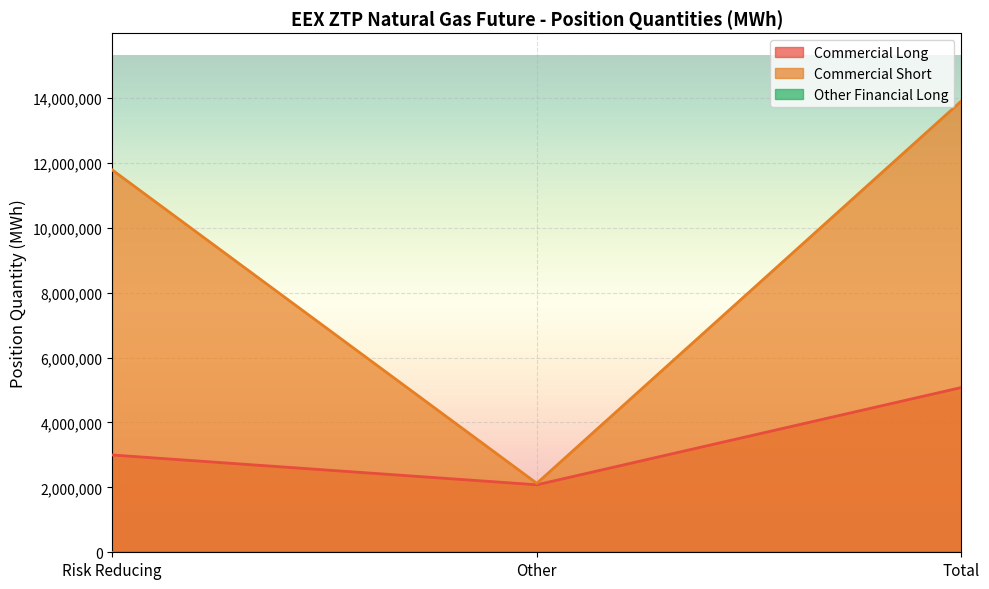

What is the total value across all series at Other?

4204512